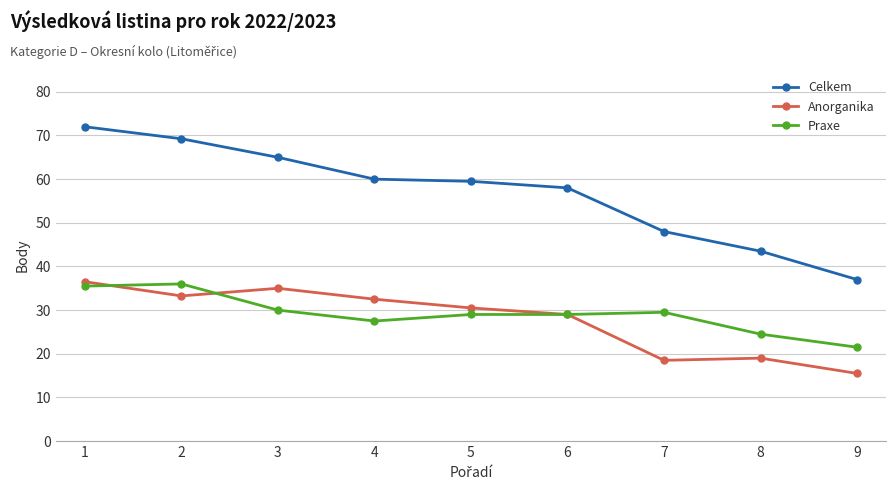

What is the spread (max minus min) of values at 4?

32.5